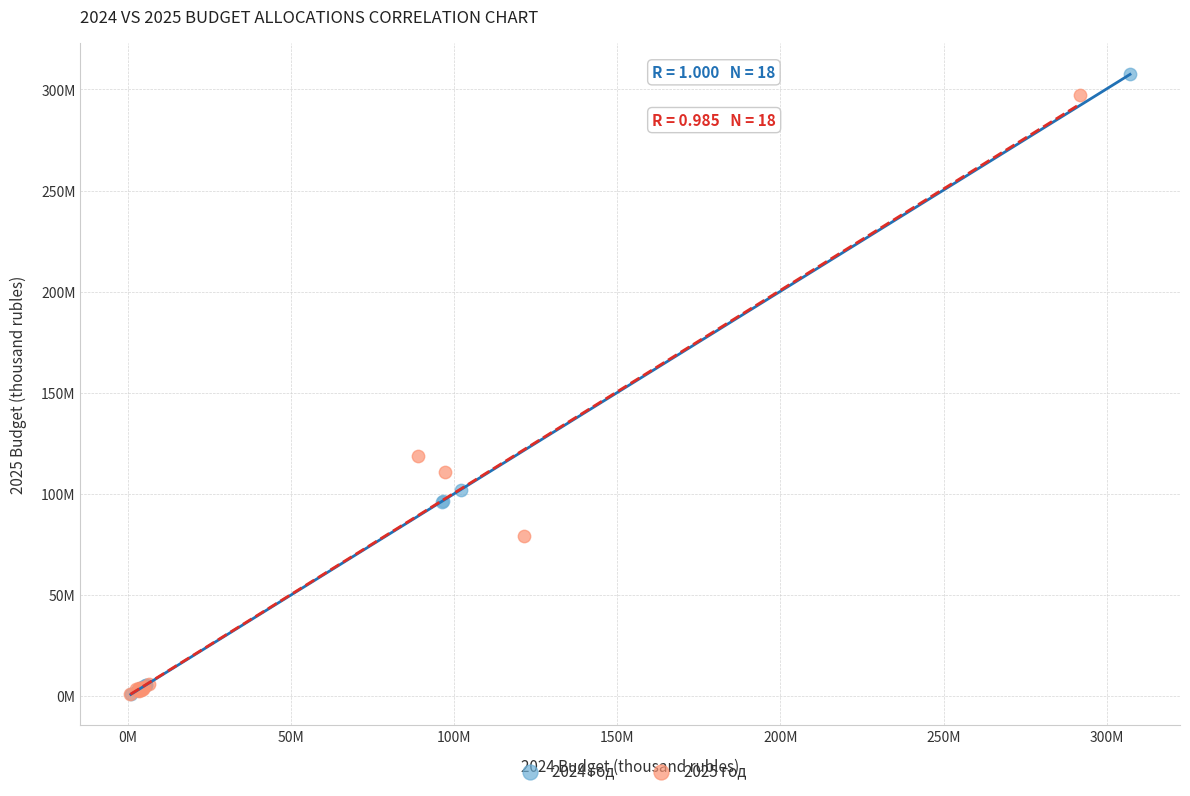

What are all the series names shown in the legend?

2024 год, 2025 год